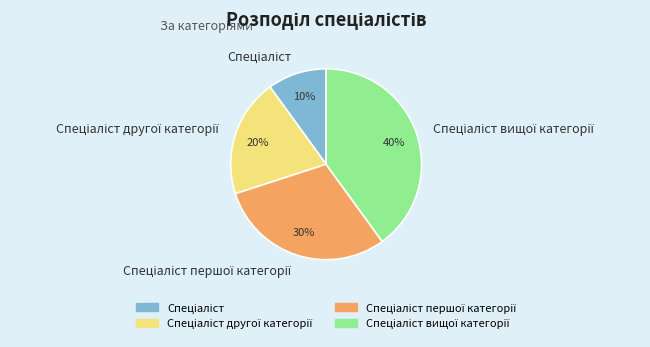

To the nearest percent, what is the difference between the largest and smallest slice percentages?

30%